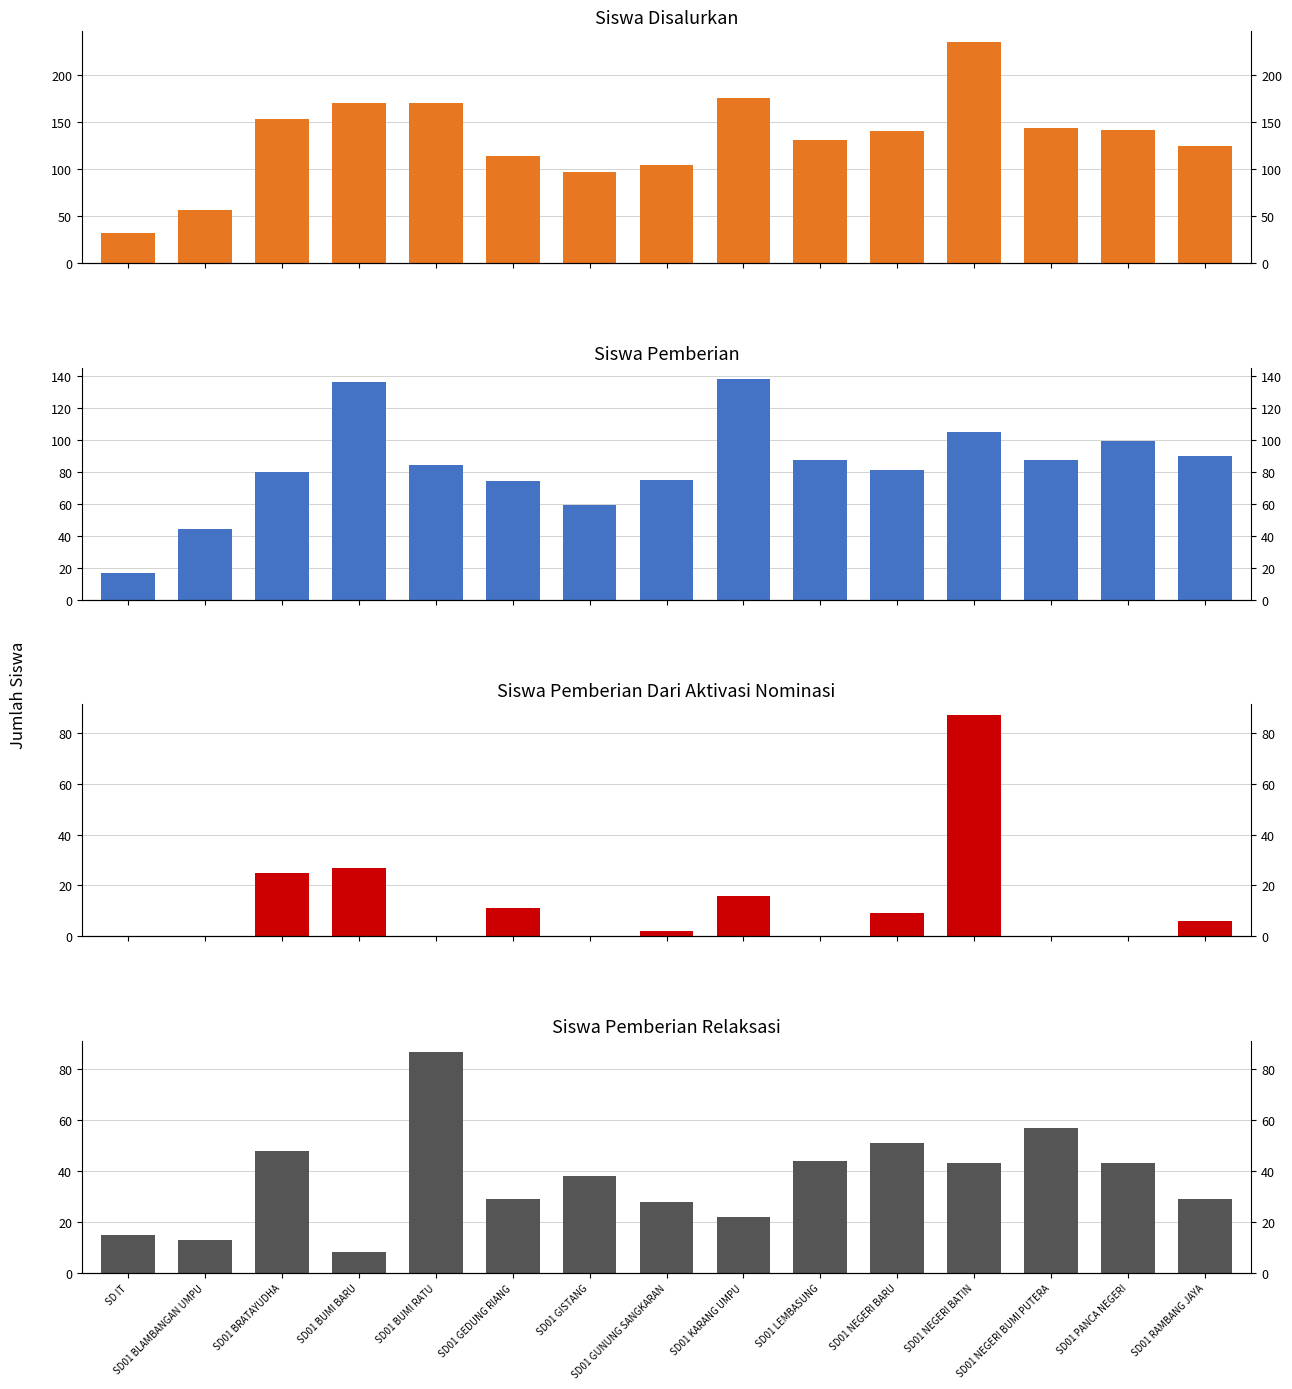

What is the label of the 5th bar from the right?

SD01 NEGERI BARU